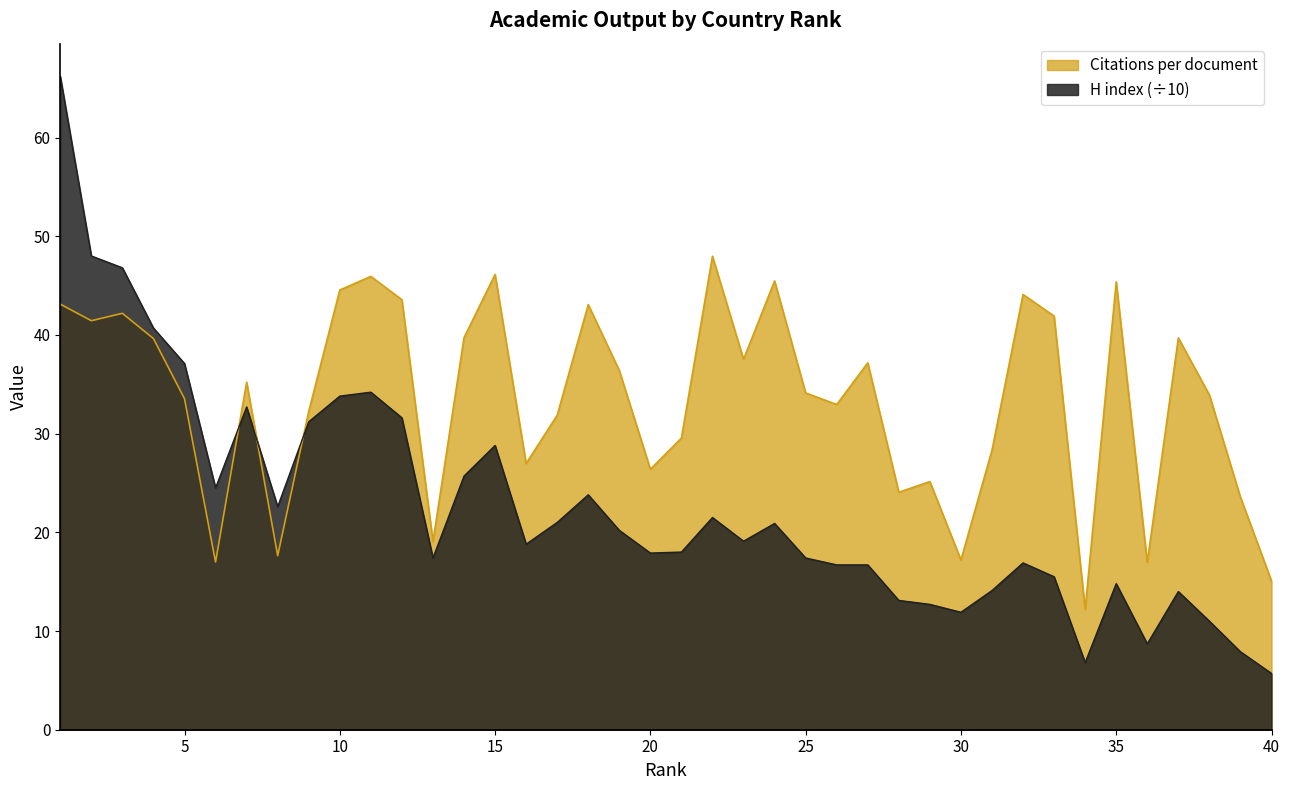

Reading left to right, what are all the values shown in this chart?

Citations per document: 43.1	41.4	42.2	39.6	33.5	17.0	35.2	17.6	32.3	44.5	45.9	43.6	19.1	39.7	46.1	27.0	31.9	43.1	36.4	26.4	29.6	48.0	37.5	45.5	34.1	33.0	37.2	24.1	25.1	17.2	28.3	44.1	41.9	12.2	45.4	17.0	39.7	33.9	23.6	15.1
H index: 66.2	48.0	46.8	40.7	37.1	24.5	32.7	22.6	31.2	33.8	34.2	31.6	17.4	25.7	28.8	18.8	21.0	23.8	20.2	17.9	18.0	21.5	19.1	20.9	17.4	16.7	16.7	13.1	12.7	11.9	14.1	16.9	15.5	6.8	14.8	8.7	14.0	11.0	7.9	5.7